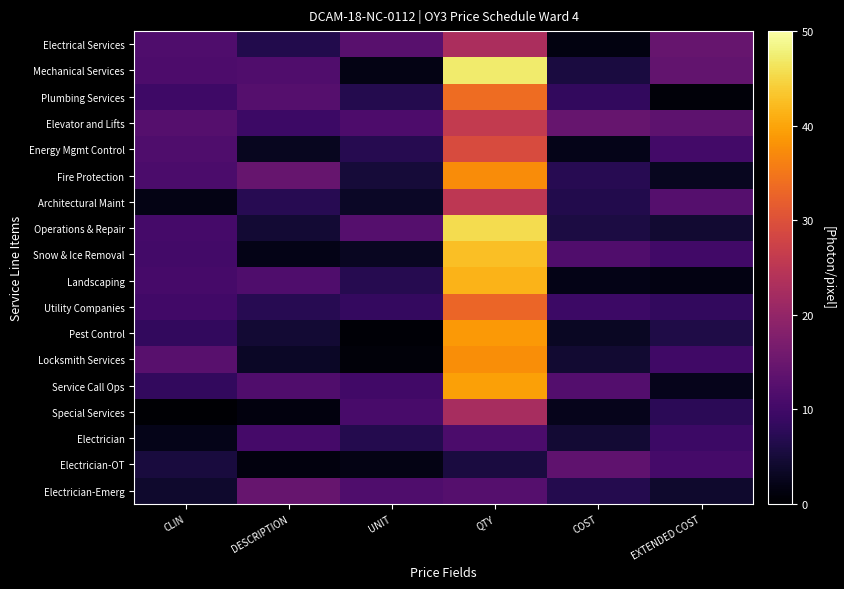

Count the number of data series in this chart.

18